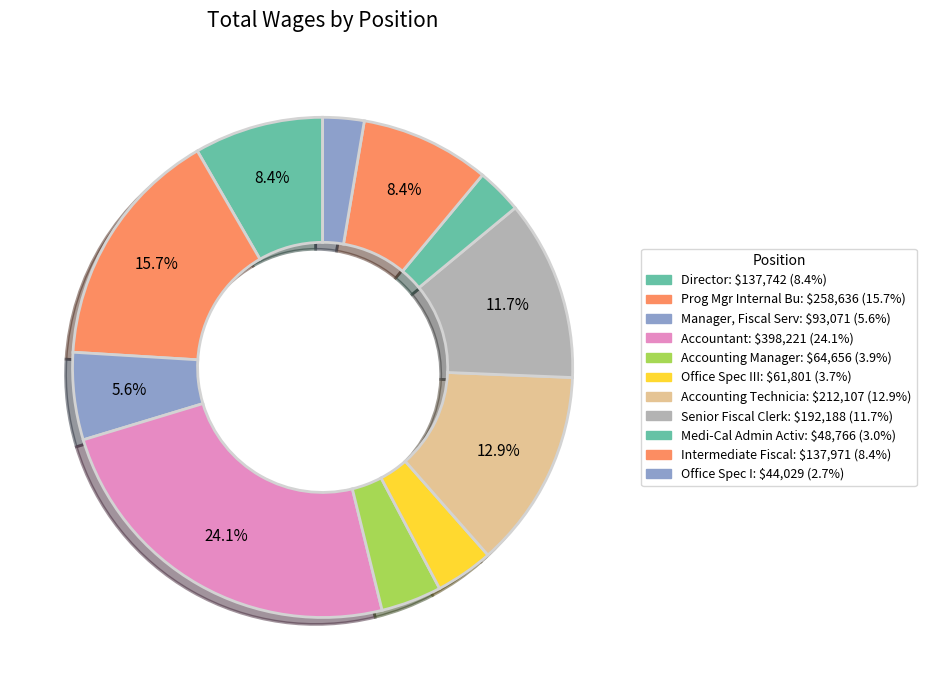

How many slices are in this pie chart?

11